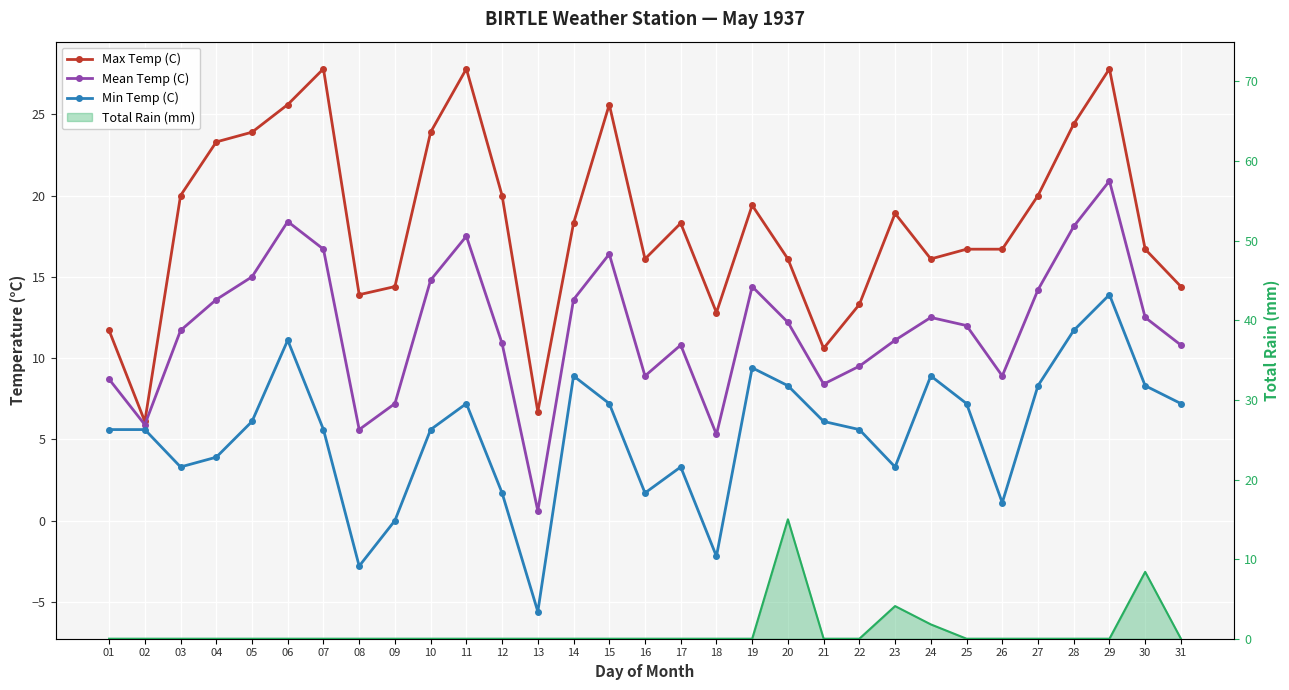

At which label is Max Temp (C) closest to 16?

16